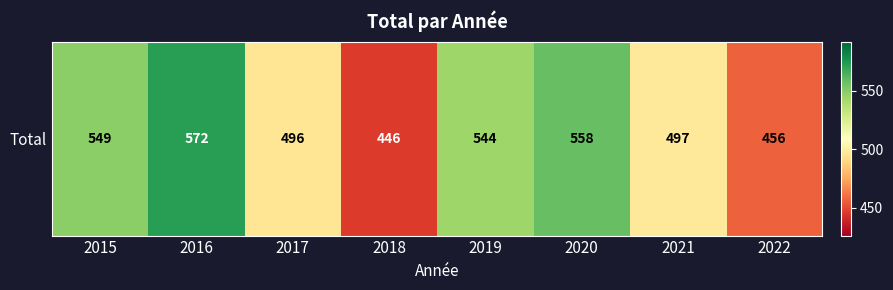

The chart shows a value of 145 at 2015. True or false?

False